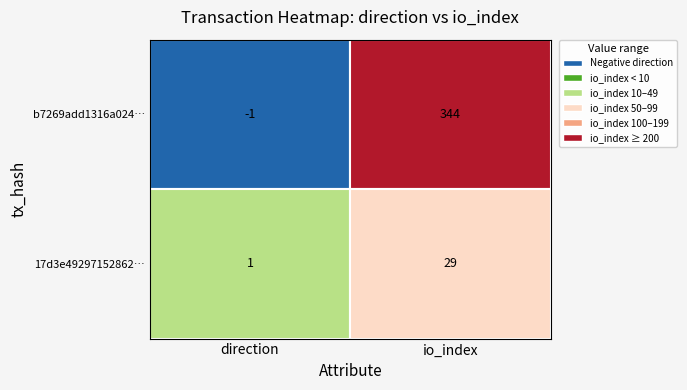

How many values in the b7269add1316a0249410b3dbb275c2d6ca31c0a series are below 344?

1